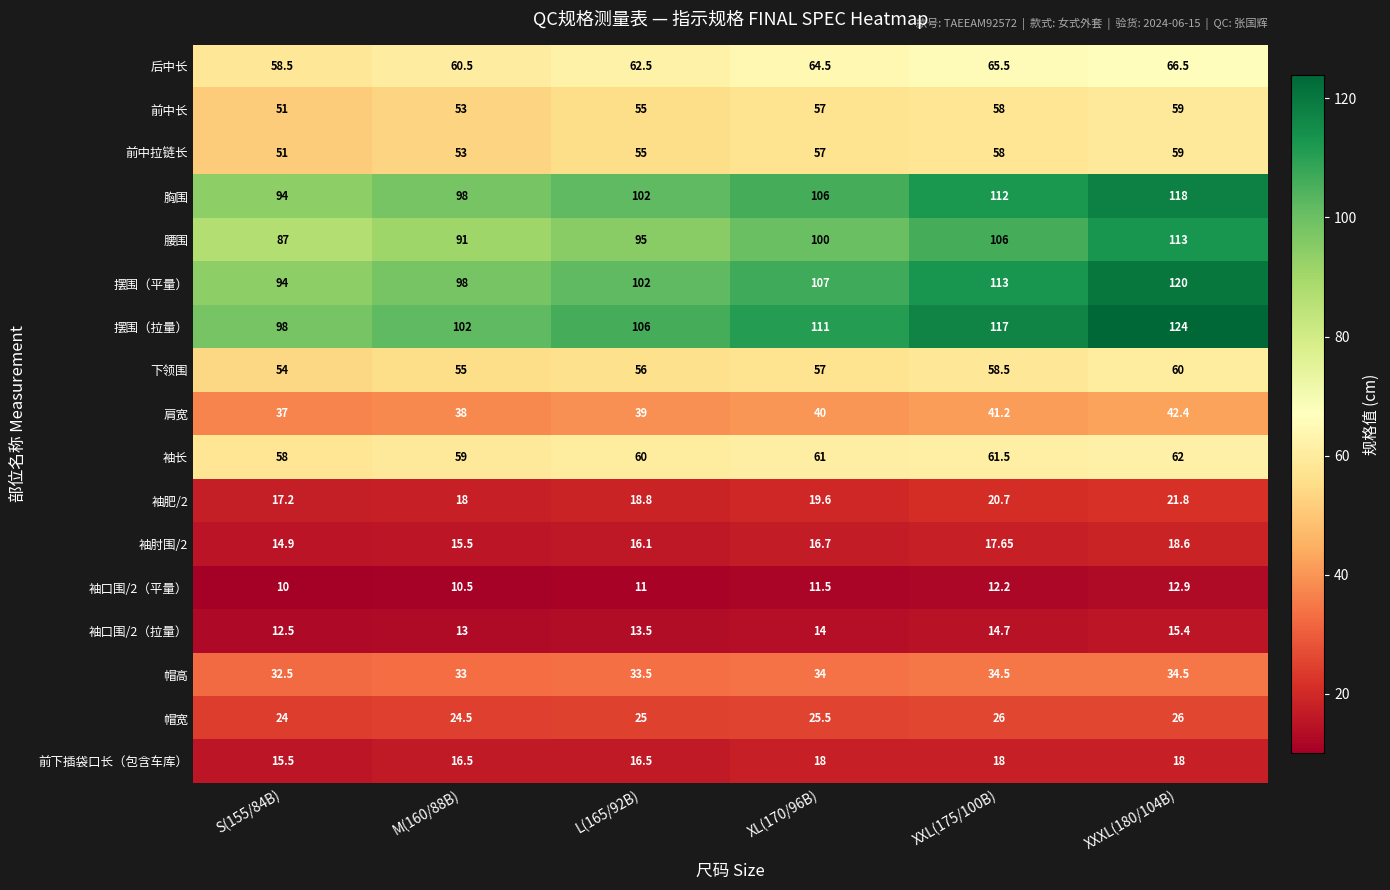

Which series has the largest total across all categories?

摆围（拉量）